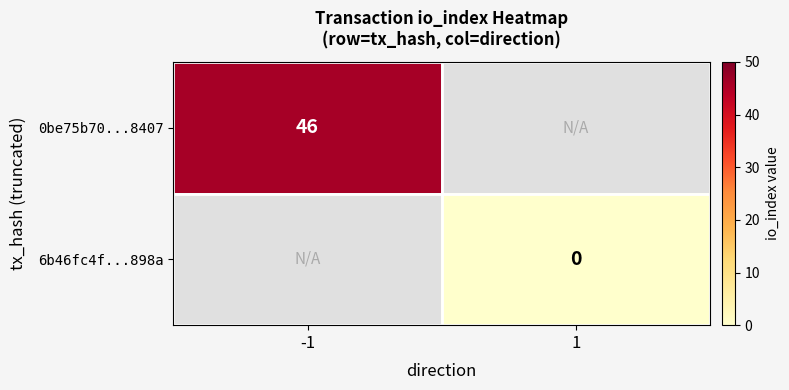

True or false: 0be75b70...8407 has a value of 46 at -1.

True